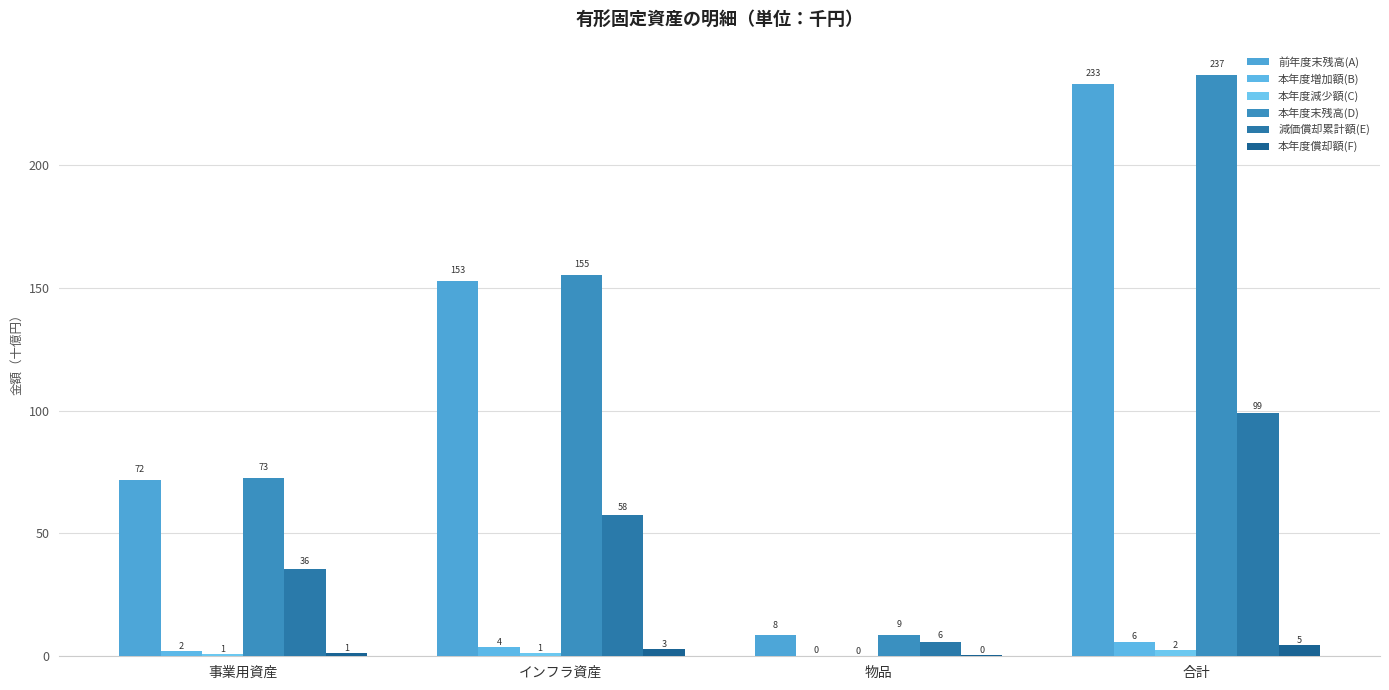

What is the total value across all series at 事業用資産?

184.2